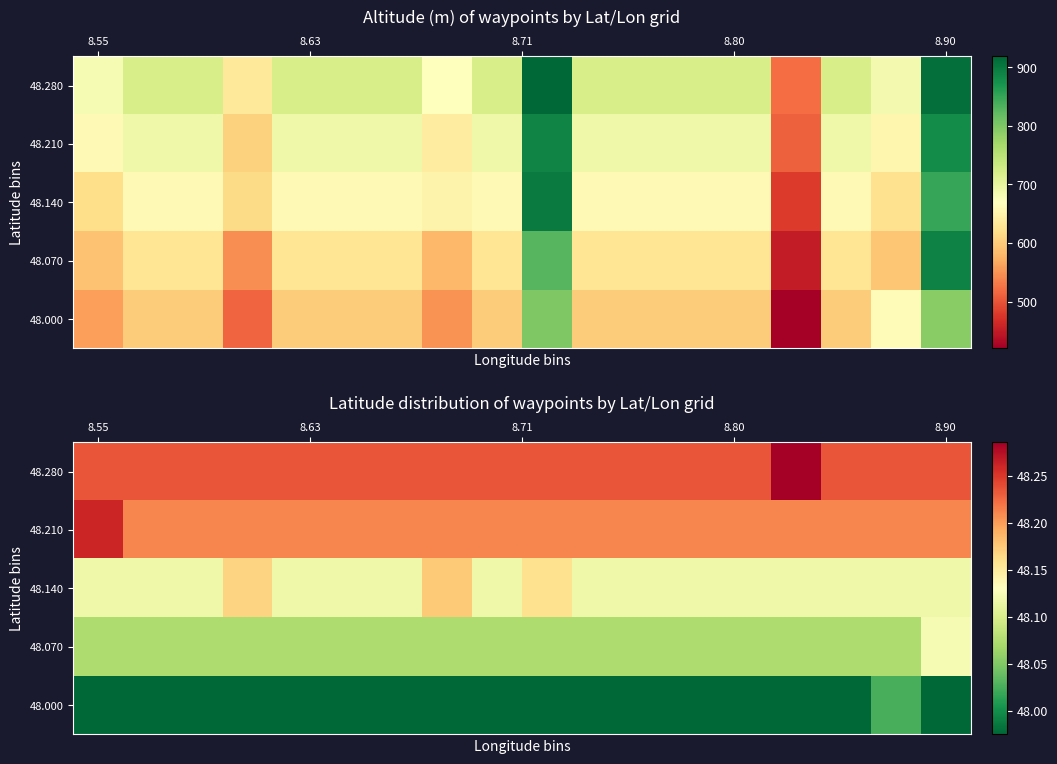

What is the lowest value of the 48.210 series?

48.2